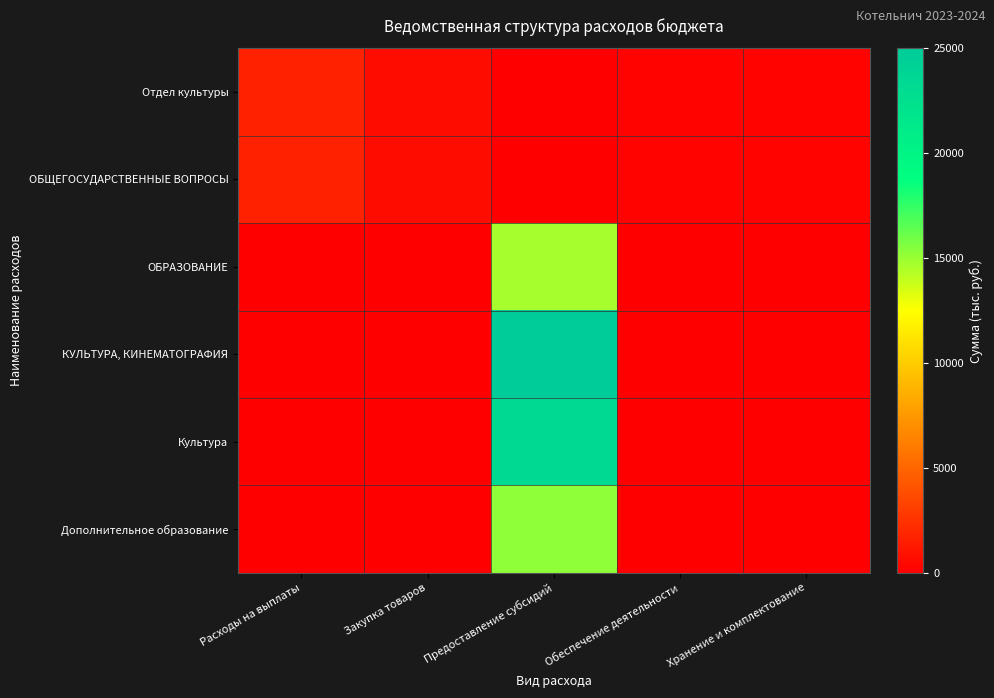

What is the total value across all series at Расходы на выплаты?

3379.2